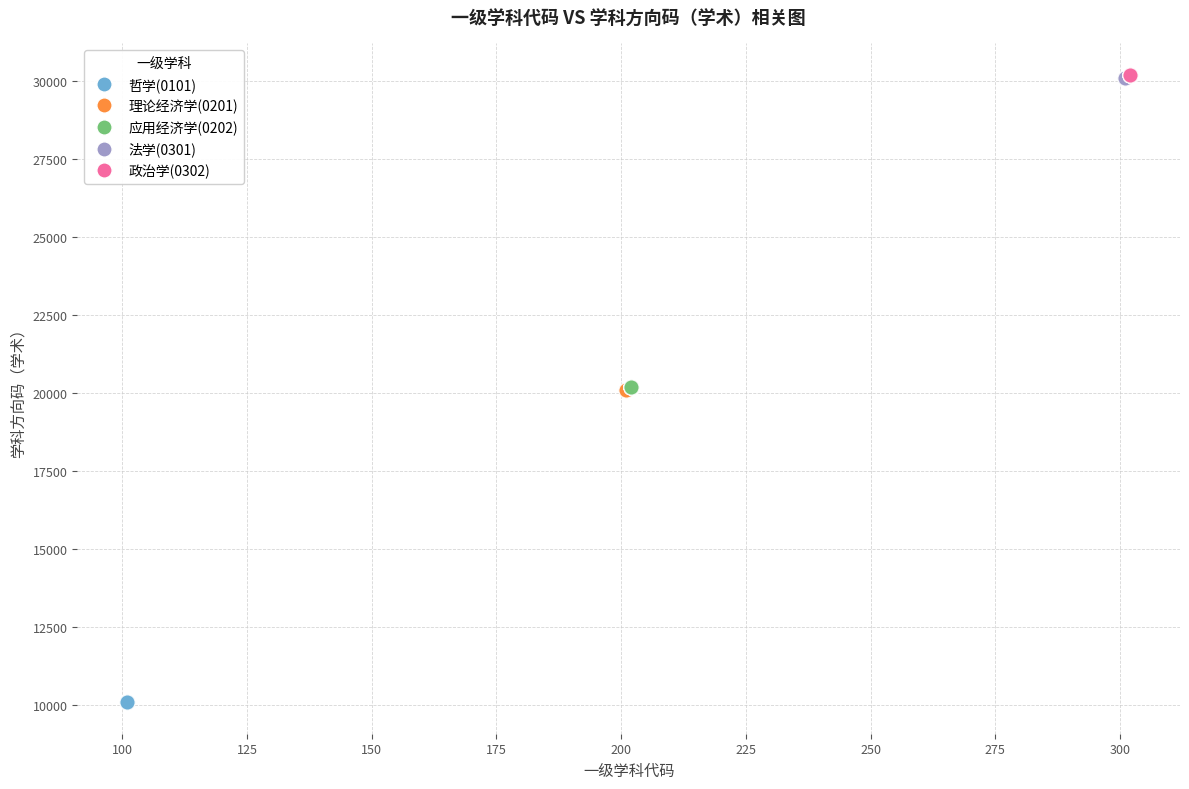

Which series reaches the minimum Y coordinate?

哲学(0101)